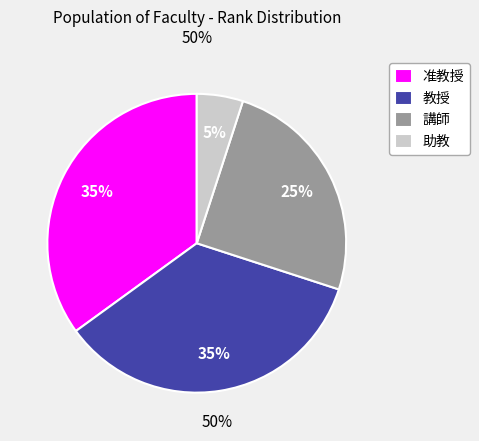

To the nearest percent, what percentage of the pie is 講師?

25%